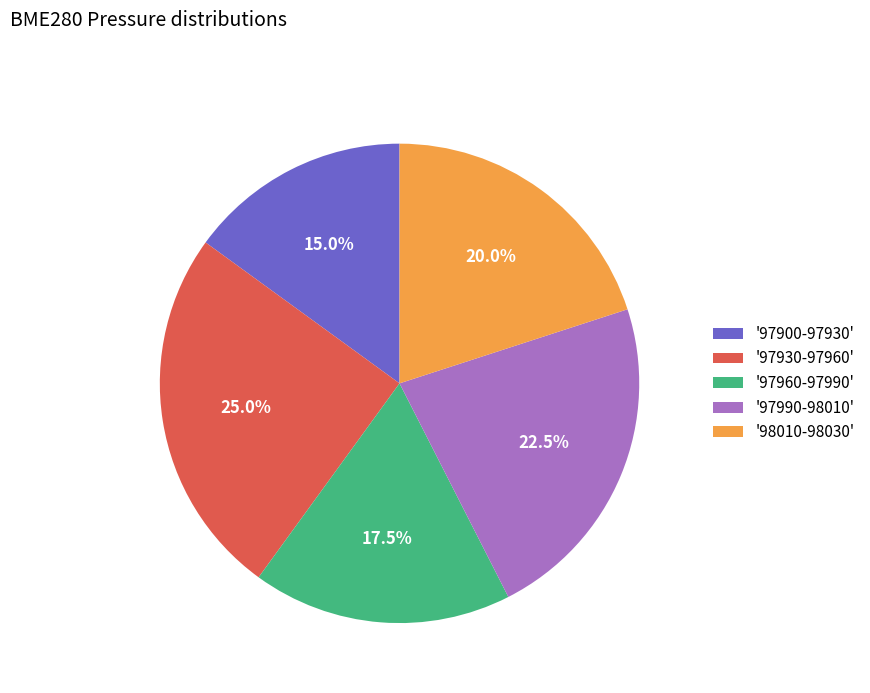

Which category has the biggest portion of the pie?

'97930-97960'